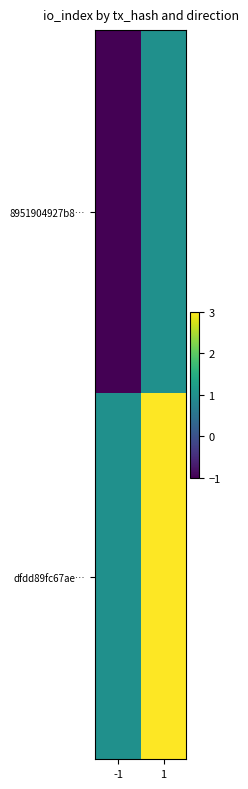

Which category has the highest value across all series?

1